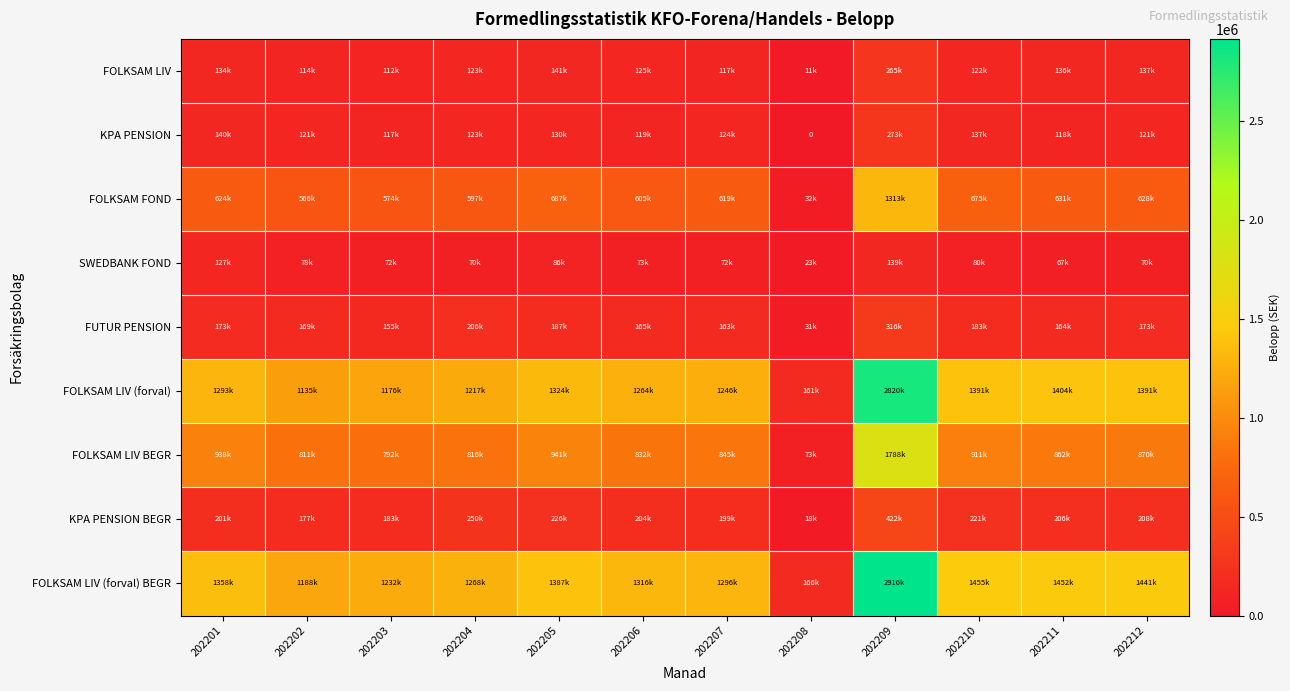

What is the average value of the FOLKSAM FOND series?

629209